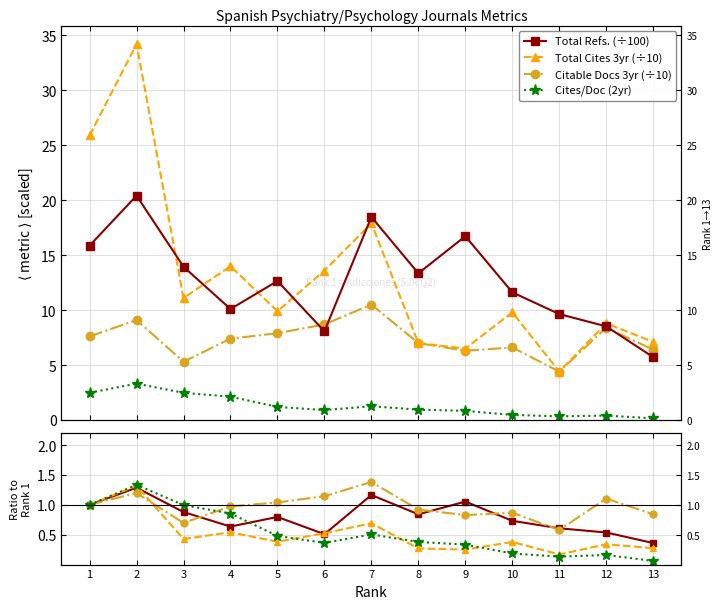

What is the sum of all Total Refs. values?

165.1